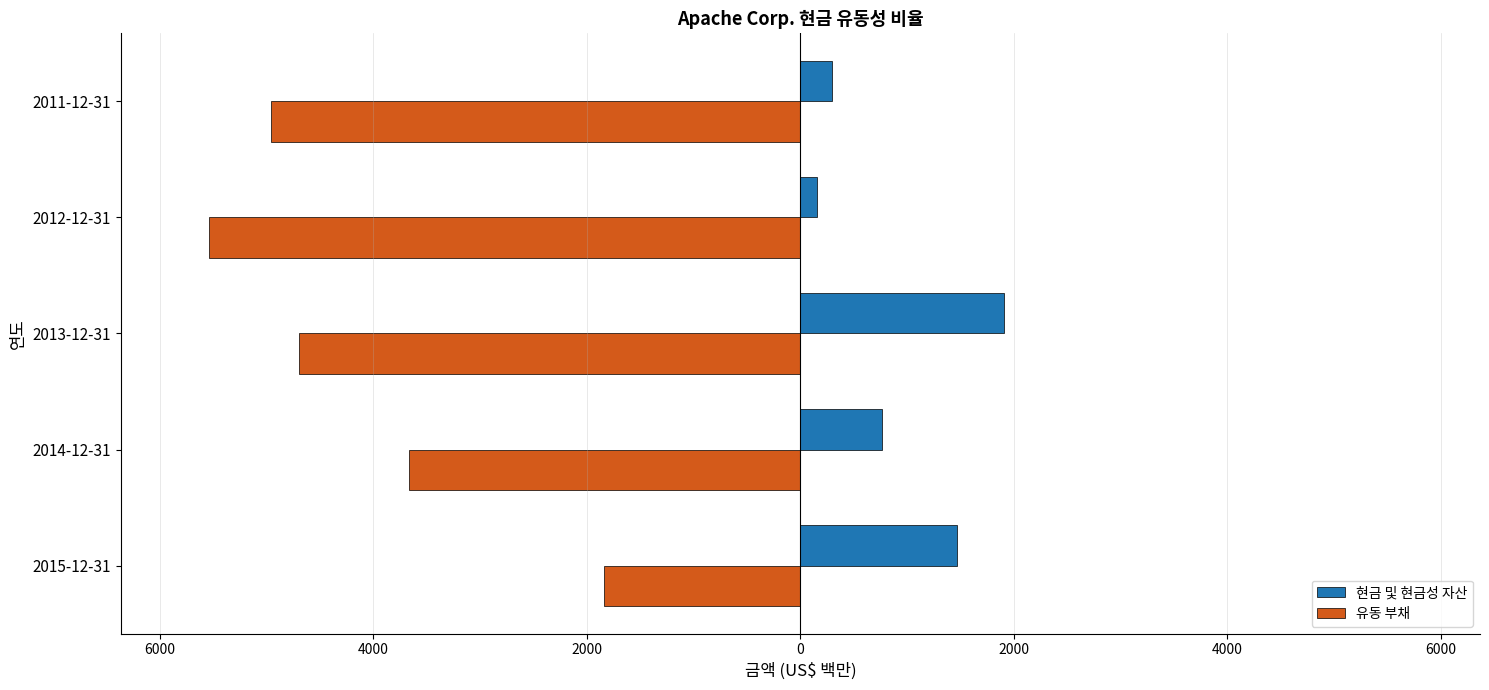

What are all the series names shown in the legend?

현금 및 현금성 자산, 유동 부채